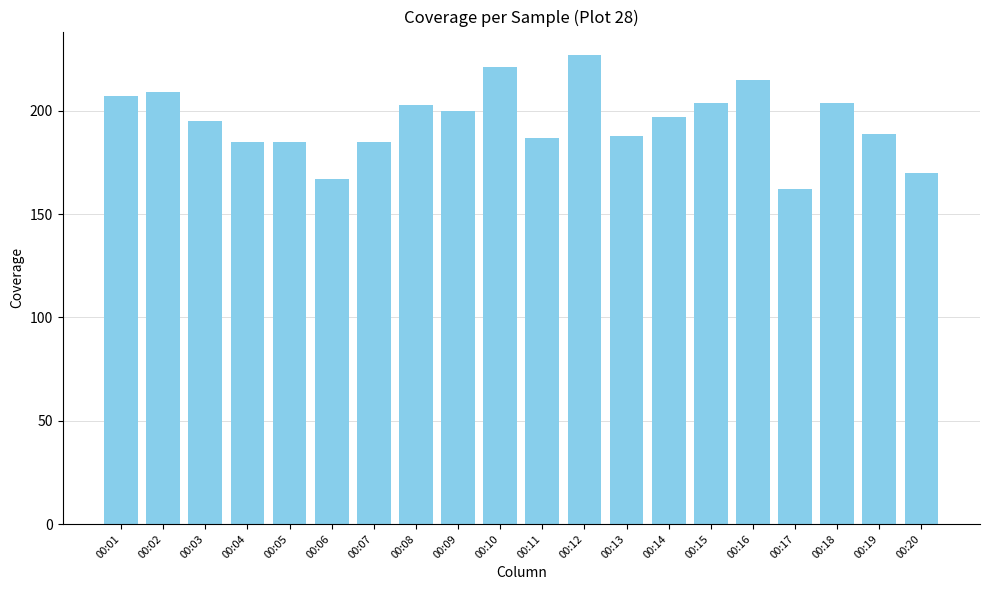

Does the chart contain any negative values?

No